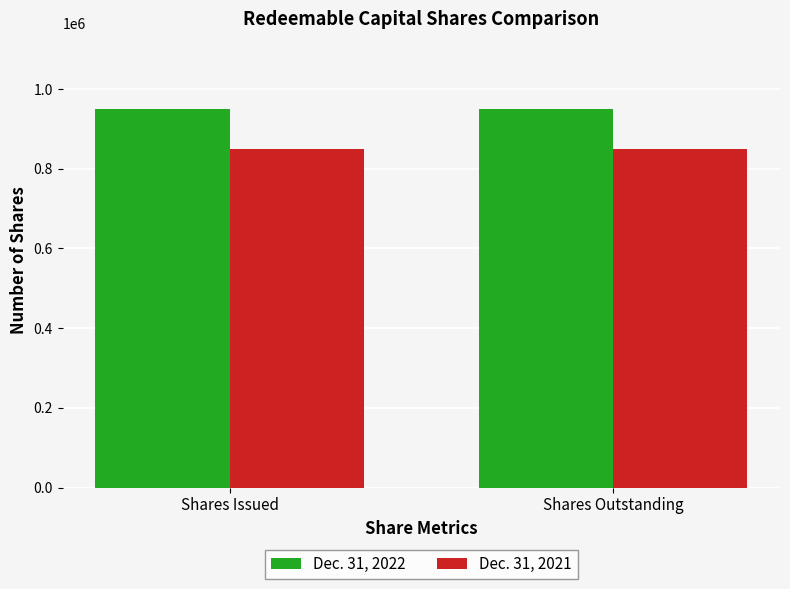

What is the average value of the Dec. 31, 2021 series?

850000